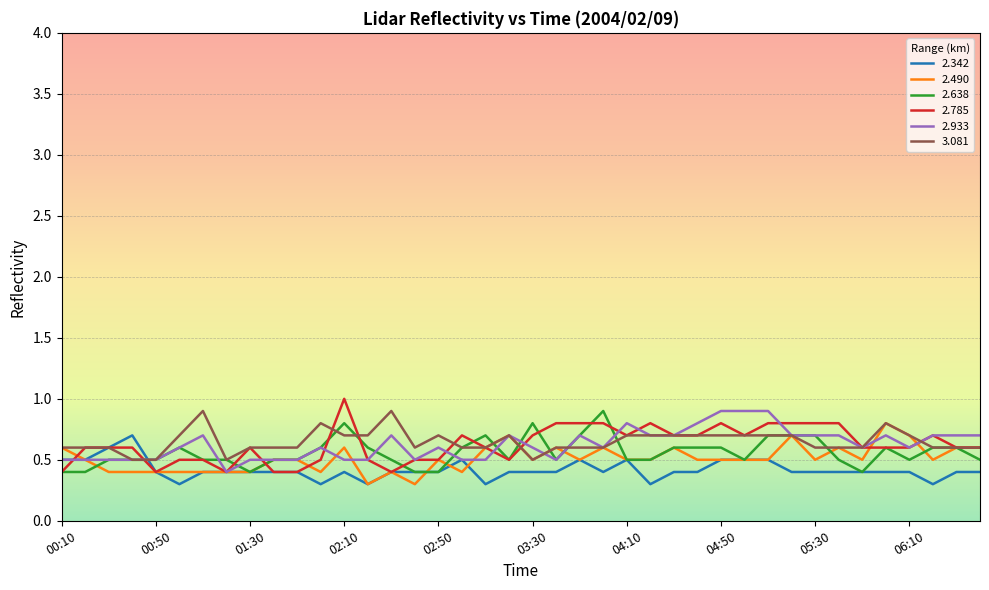

Does the chart display data point markers on the line(s)?

No